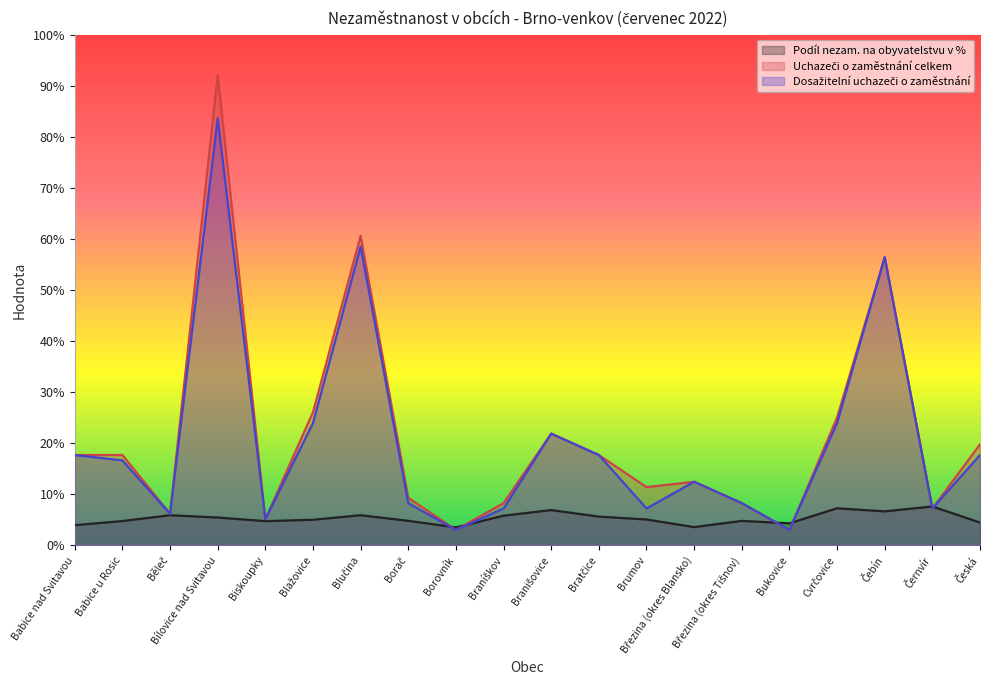

At which label does Podíl nezam. na obyvatelstvu v % reach its peak?

Černvír